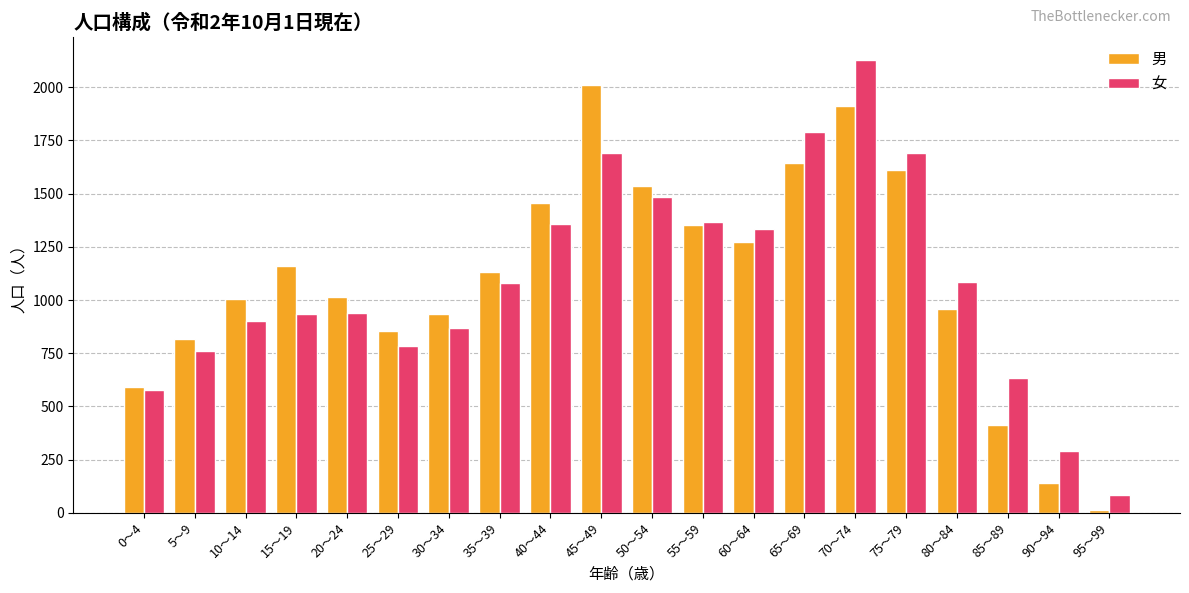

The 男 series shows 411 at 20～24. True or false?

False